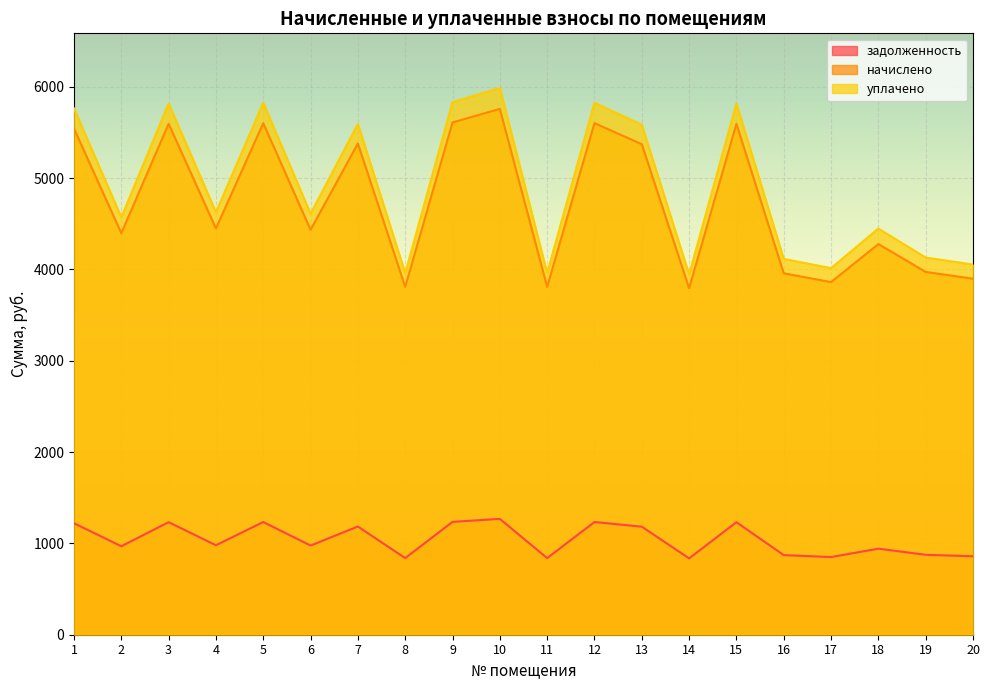

What is the highest value of the задолженность series?

1268.5